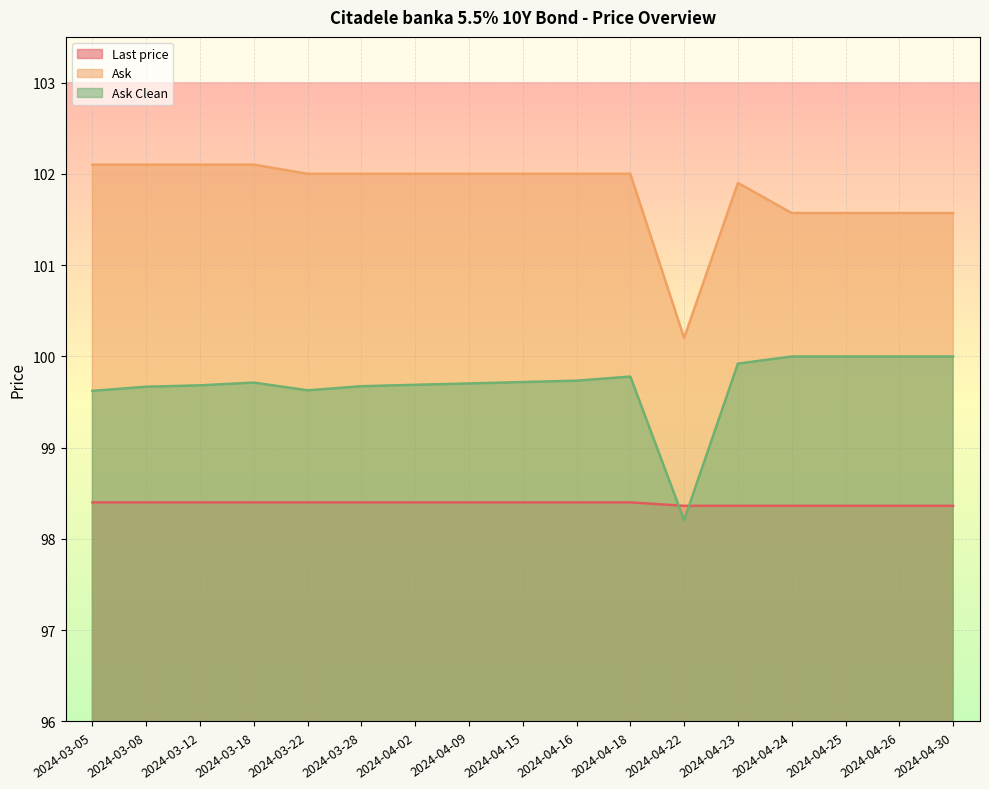

Where is Ask nearest to the value 101?

2024-04-24